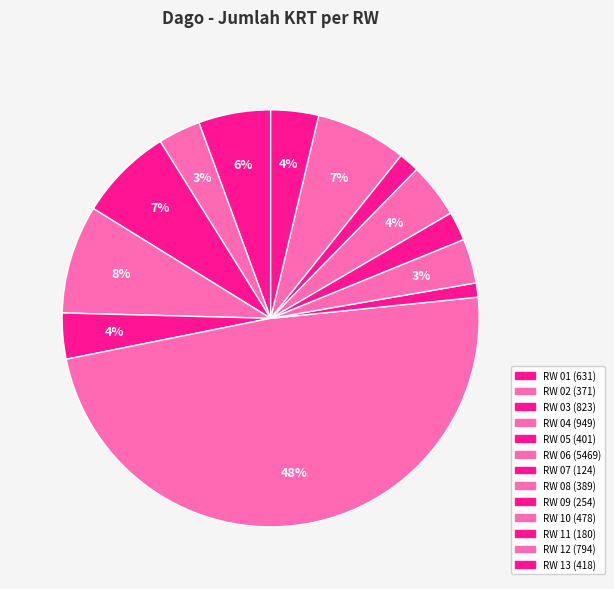

What percentage is the RW 08 slice, to the nearest percent?

3%